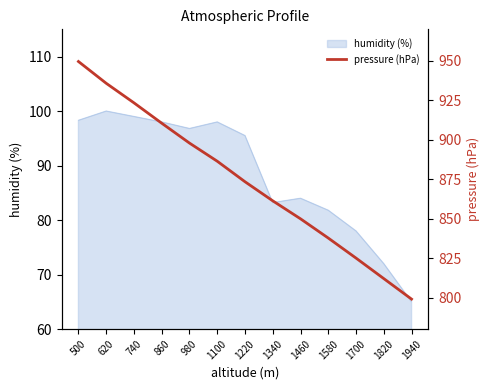

Does the chart have visible grid lines?

No